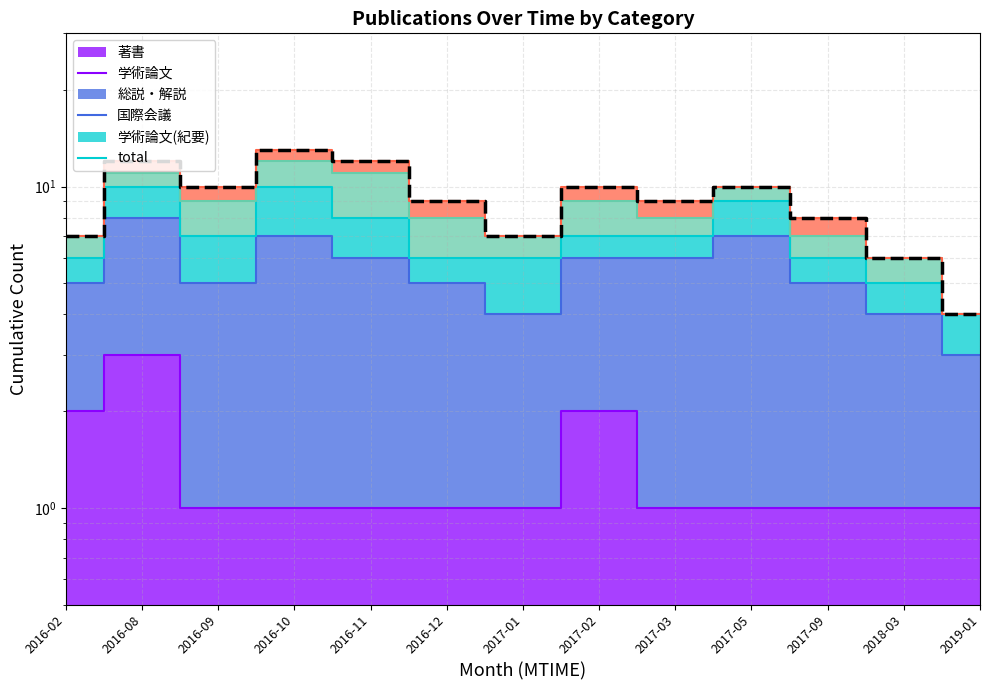

Where is the first local minimum?

2016-09